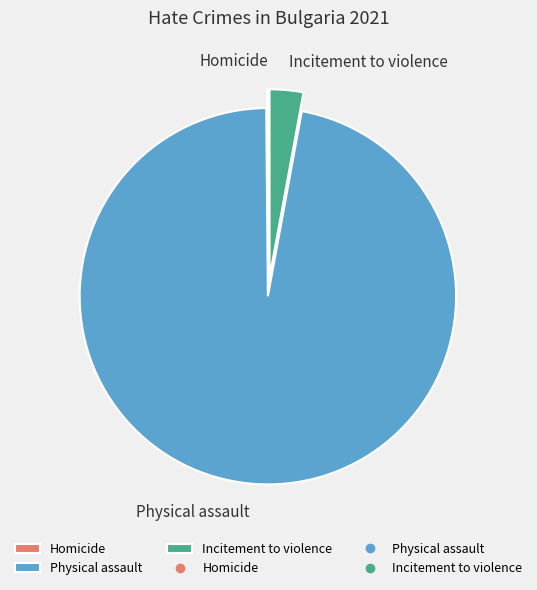

What percentage is NOT represented by Physical assault?

3.0%